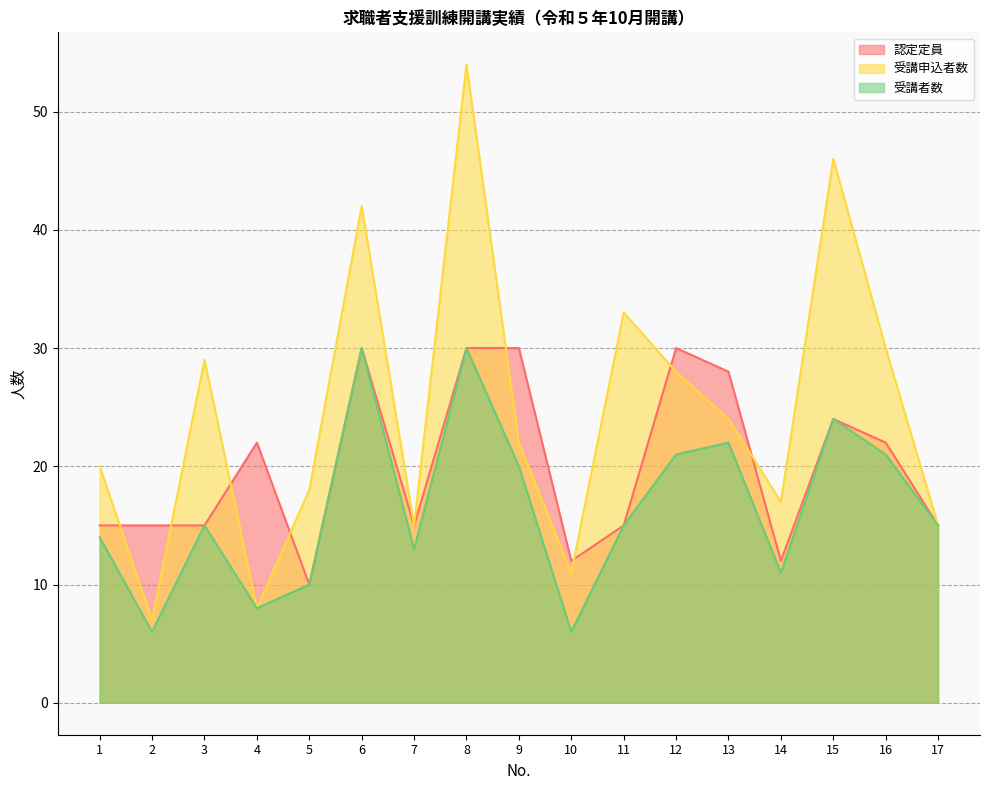

Reading right to left, extract all data points from this chart.

認定定員: 17=15	16=22	15=24	14=12	13=28	12=30	11=15	10=12	9=30	8=30	7=15	6=30	5=10	4=22	3=15	2=15	1=15
受講申込者数: 17=15	16=30	15=46	14=17	13=24	12=28	11=33	10=11	9=22	8=54	7=15	6=42	5=18	4=8	3=29	2=7	1=20
受講者数: 17=15	16=21	15=24	14=11	13=22	12=21	11=15	10=6	9=20	8=30	7=13	6=30	5=10	4=8	3=15	2=6	1=14